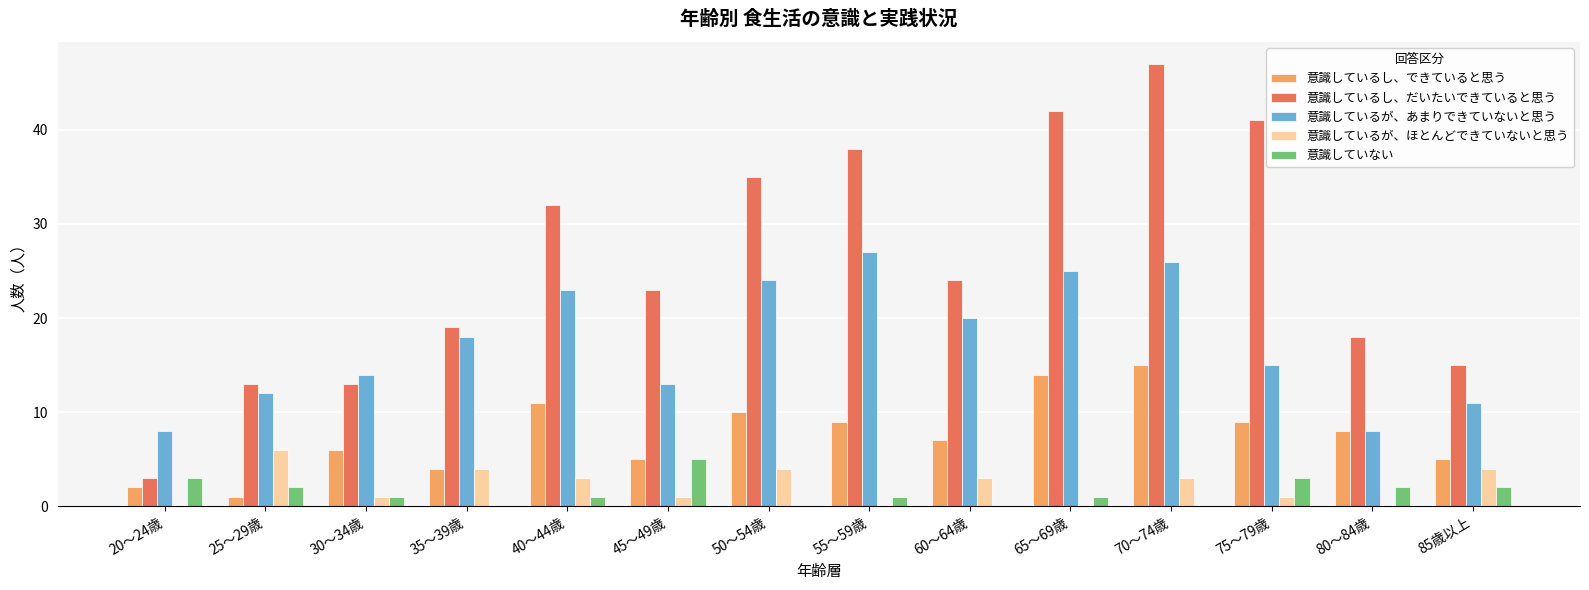

How many groups of bars are there?

14